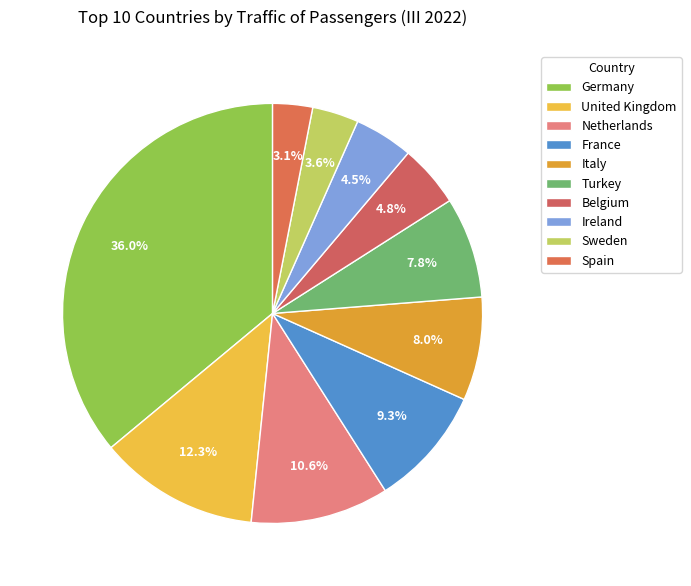

Rank the categories by value from lowest to highest.

Spain, Sweden, Ireland, Belgium, Turkey, Italy, France, Netherlands, United Kingdom, Germany